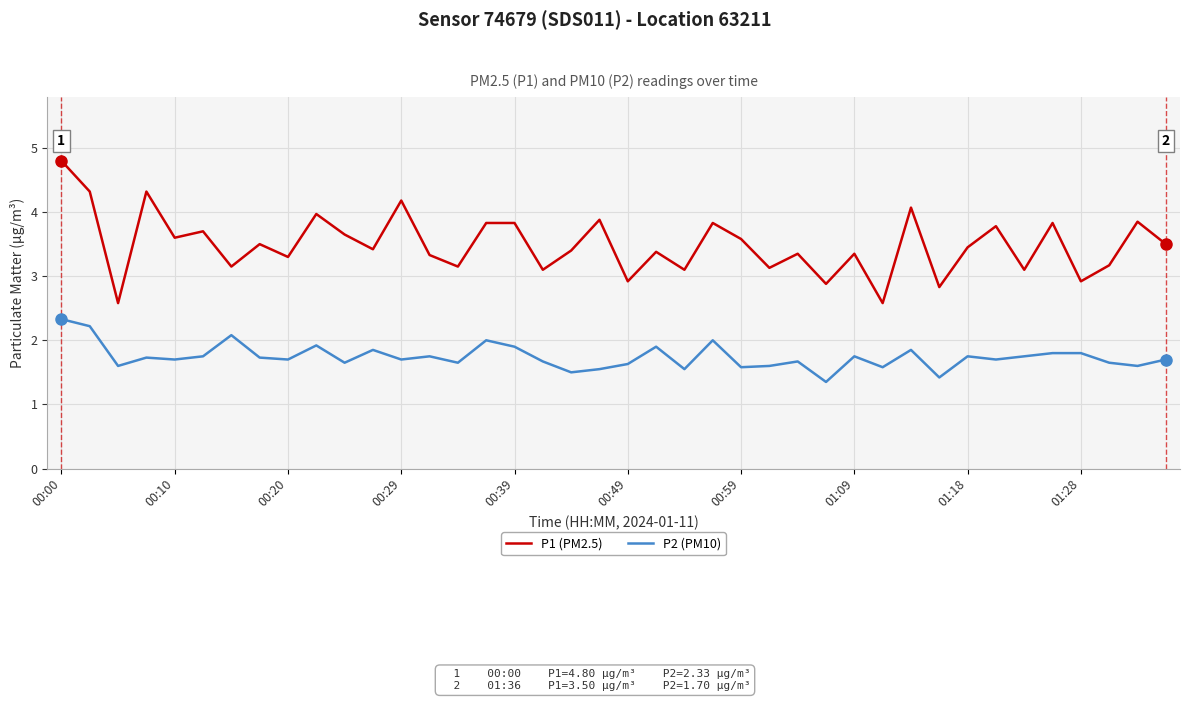

What is the minimum value for P2 (PM10)?

1.4